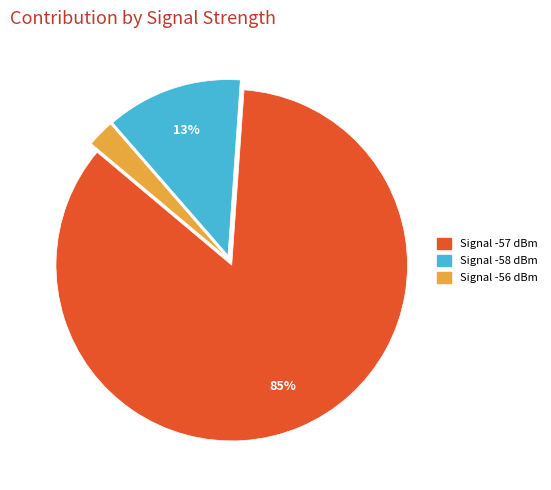

Is there a majority slice in this chart?

Yes